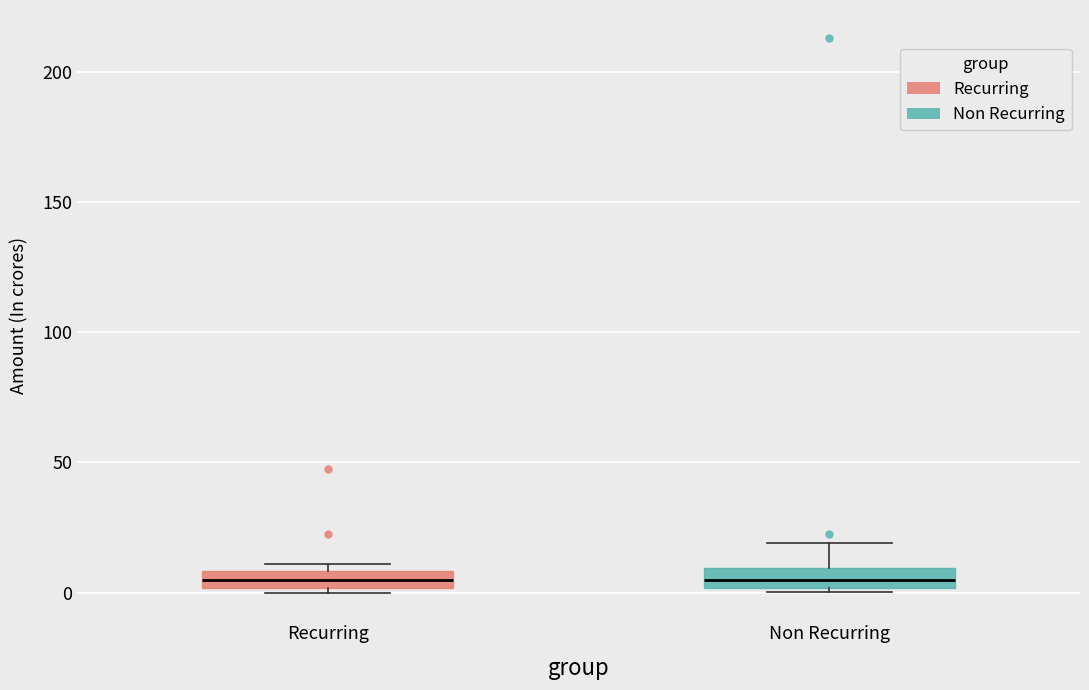

Where does the median line of the box for Non Recurring sit on the y-axis? The values are not printed on the chart, so give them approximately, as read against the axis.

5